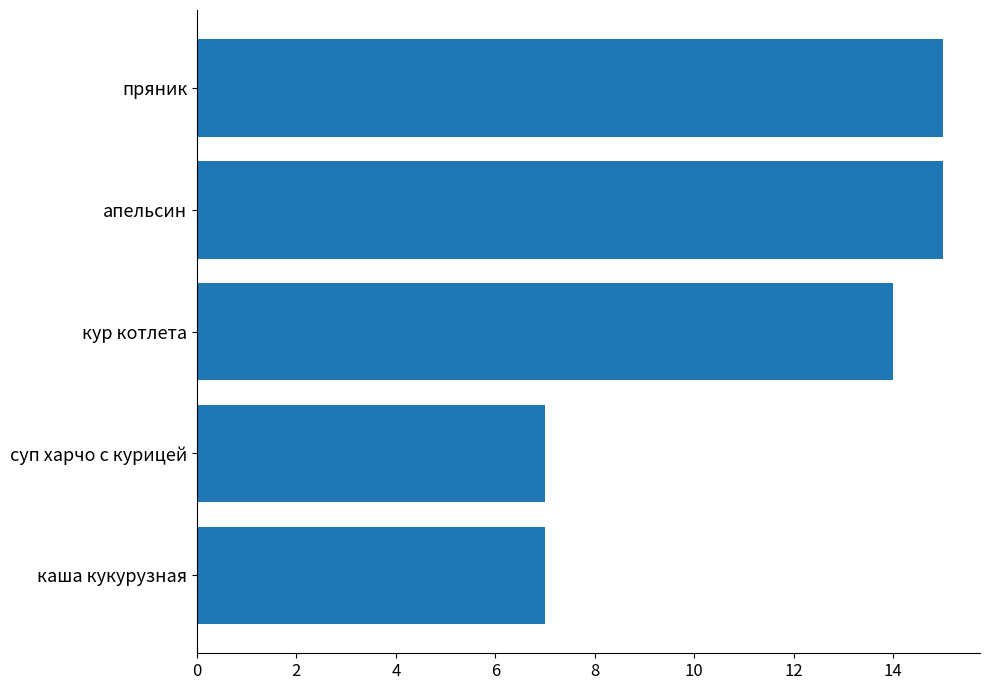

What is the approximate value at кур котлета?

14